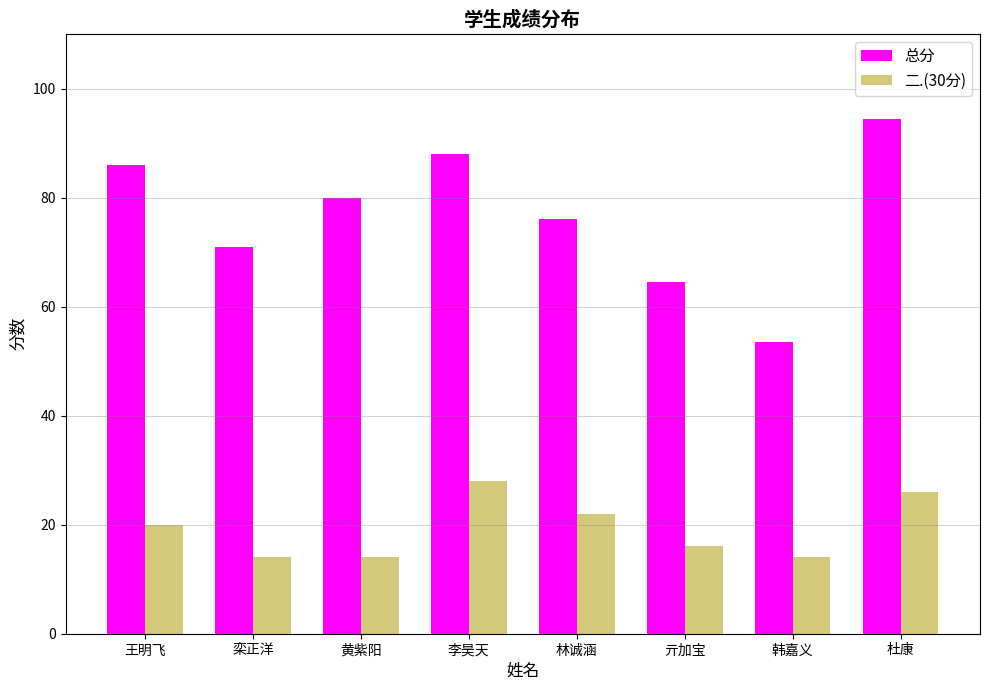

What is the difference between the second highest and second lowest values in the 二.(30分) series?

12.0